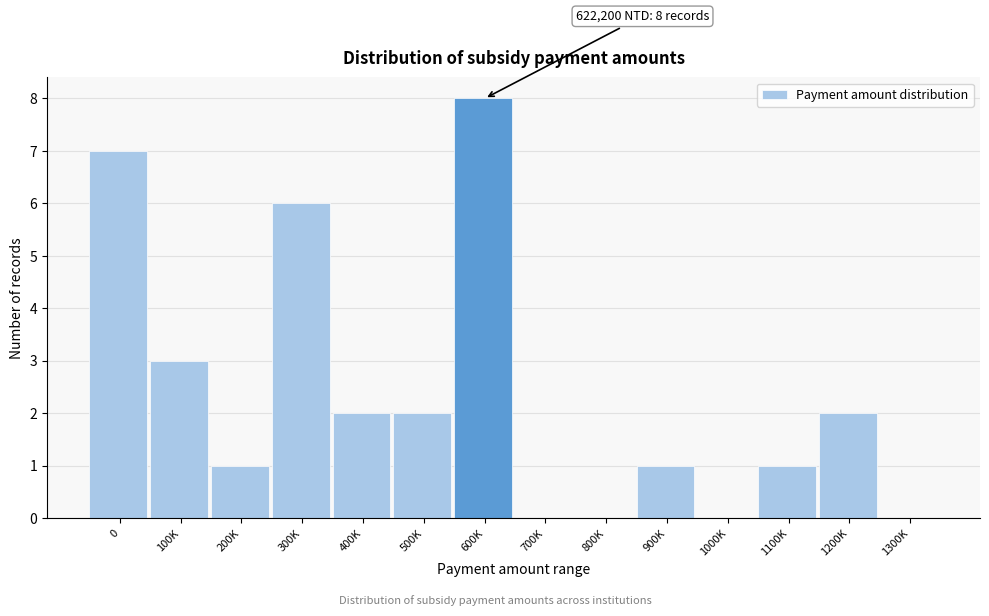

Reading left to right, list all the values displayed in this chart.

0=7	100K=3	200K=1	300K=6	400K=2	500K=2	600K=8	700K=0	800K=0	900K=1	1000K=0	1100K=1	1200K=2	1300K=0